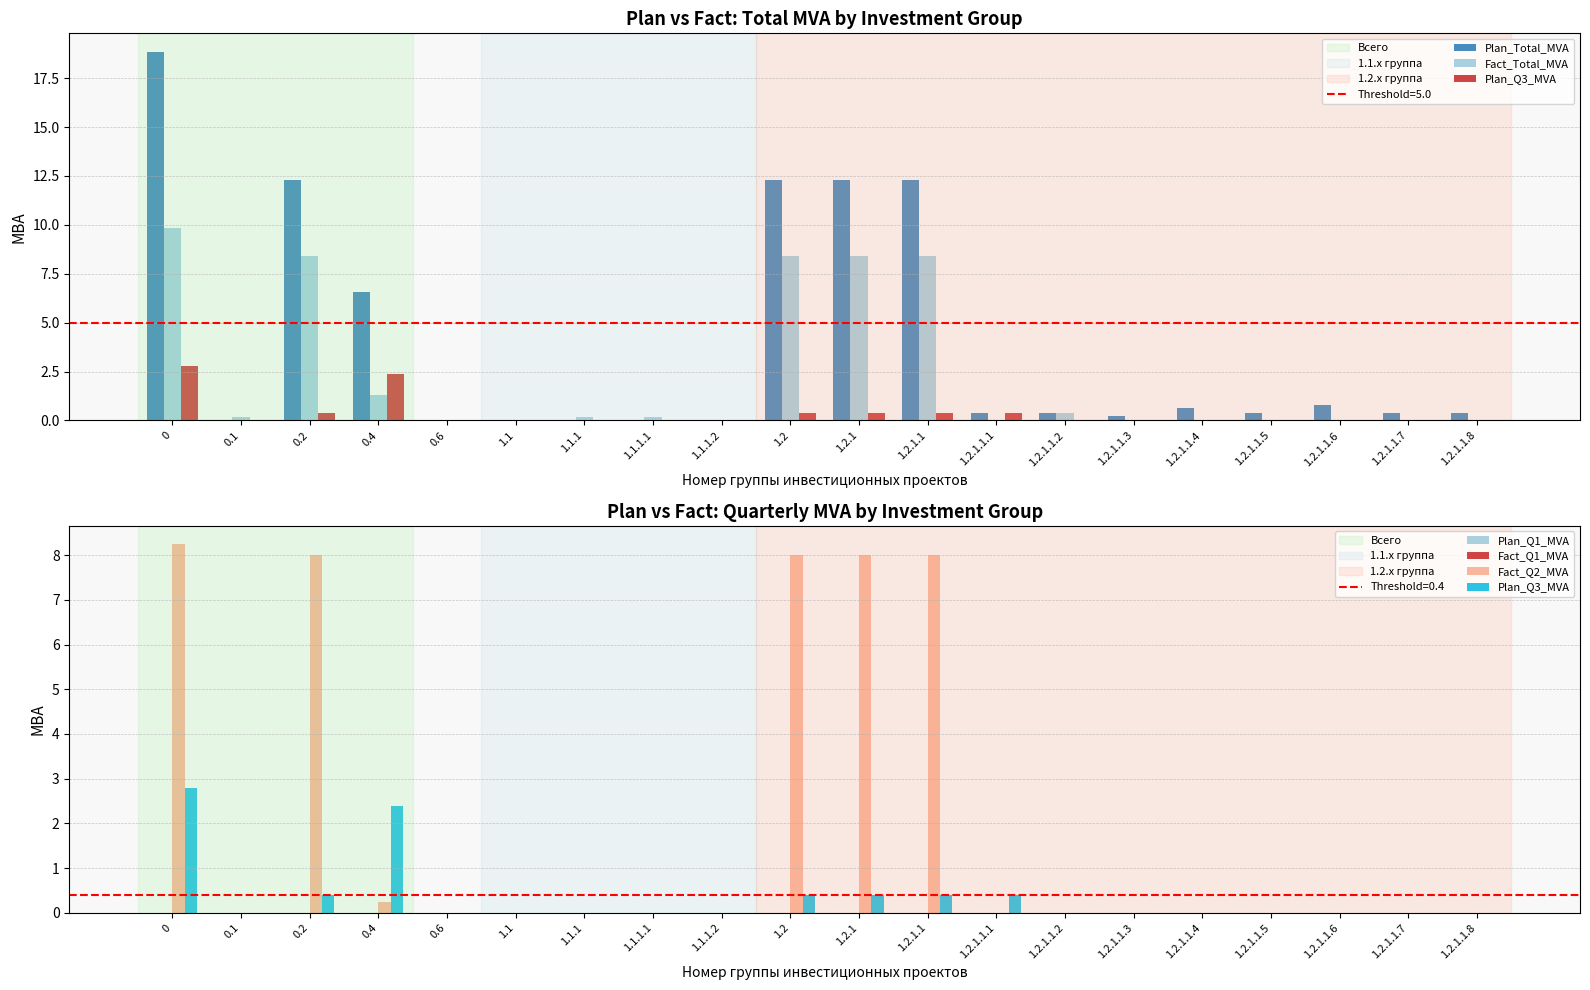

Reading left to right, transcribe all the data shown in this chart.

Plan_Total_MVA: 18.9	0.0	12.3	6.5	0.0	0.0	0.0	0.0	0.0	12.3	12.3	12.3	0.4	0.4	0.2	0.6	0.4	0.8	0.4	0.4
Fact_Total_MVA: 9.8	0.2	8.4	1.3	0.0	0.0	0.2	0.2	0.0	8.4	8.4	8.4	0.0	0.4	0.0	0.0	0.0	0.0	0.0	0.0
Plan_Q3_MVA: 2.8	0.0	0.4	2.4	0.0	0.0	0.0	0.0	0.0	0.4	0.4	0.4	0.4	0.0	0.0	0.0	0.0	0.0	0.0	0.0
Plan_Q1_MVA: 0.0	0.0	0.0	0.0	0.0	0.0	0.0	0.0	0.0	0.0	0.0	0.0	0.0	0.0	0.0	0.0	0.0	0.0	0.0	0.0
Fact_Q1_MVA: 0.0	0.0	0.0	0.0	0.0	0.0	0.0	0.0	0.0	0.0	0.0	0.0	0.0	0.0	0.0	0.0	0.0	0.0	0.0	0.0
Fact_Q2_MVA: 8.2	0.0	8.0	0.2	0.0	0.0	0.0	0.0	0.0	8.0	8.0	8.0	0.0	0.0	0.0	0.0	0.0	0.0	0.0	0.0